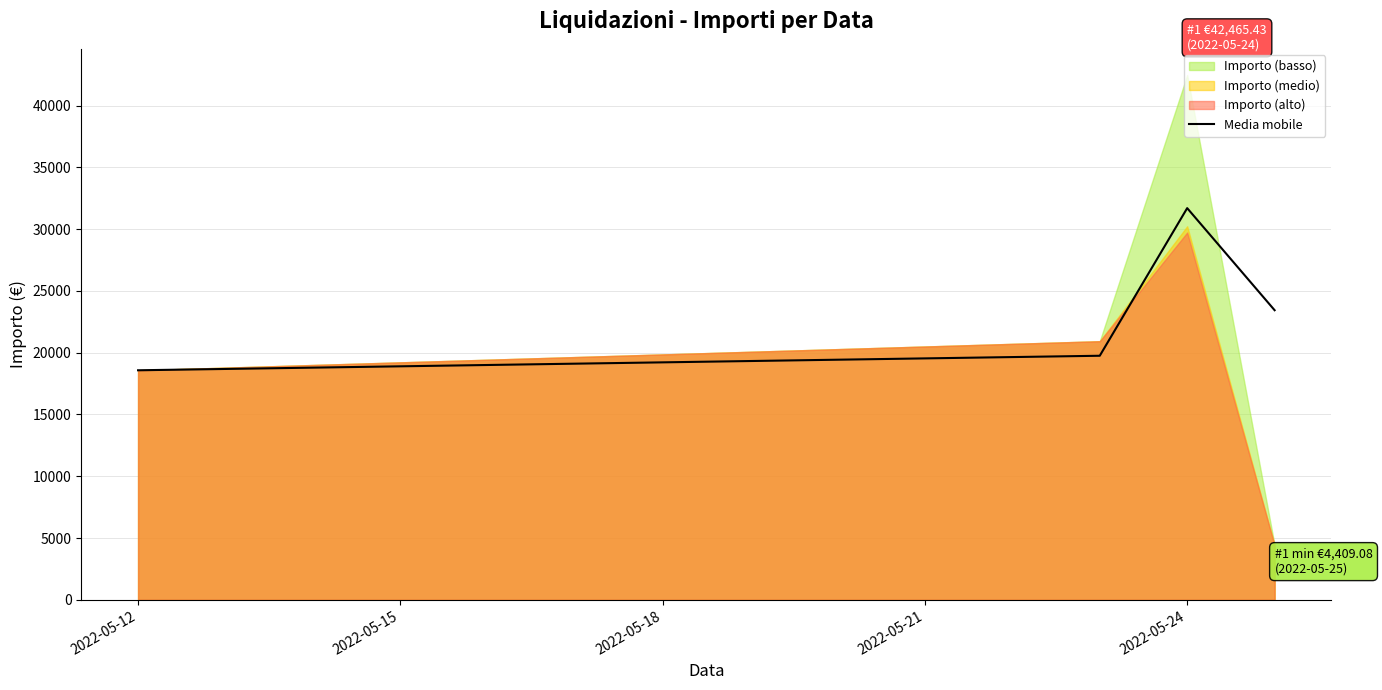

Where is the first local maximum for Media mobile?

2022-05-24